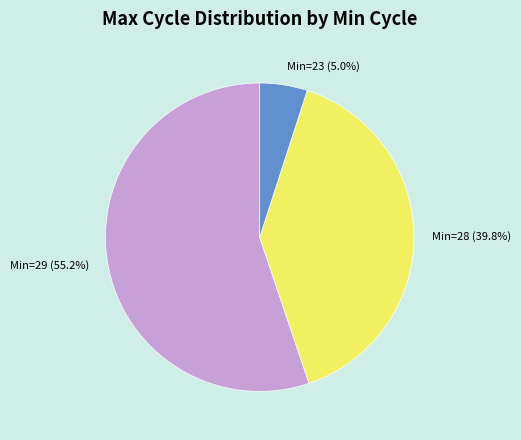

Is there a majority slice in this chart?

Yes